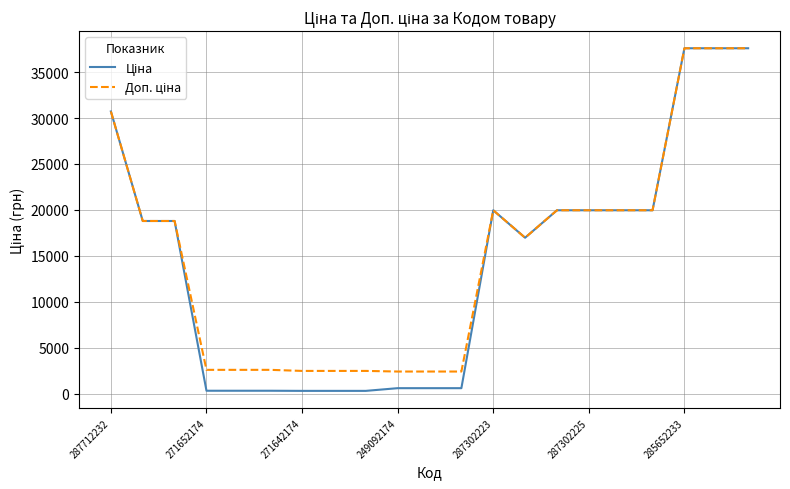

What is the greatest value displayed?

37593.6